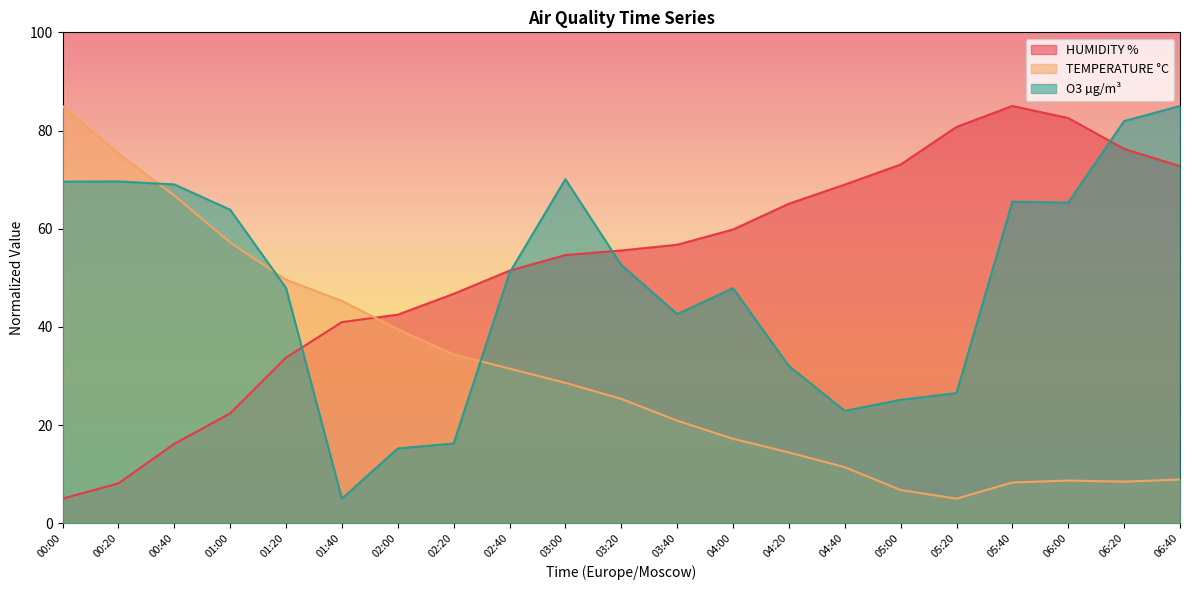

Reading left to right, what are all the values shown in this chart?

HUMIDITY %: 5.0	8.1	16.2	22.4	33.7	41.0	42.5	46.7	51.4	54.6	55.6	56.7	59.8	65.1	69.0	73.1	80.7	85.0	82.5	76.2	72.7
TEMPERATURE °C: 85.0	75.3	66.8	57.2	49.6	45.3	39.5	34.4	31.5	28.6	25.3	20.9	17.2	14.4	11.4	6.8	5.0	8.3	8.7	8.5	8.9
O3 µg/m³: 69.6	69.6	69.0	63.9	47.9	5.0	15.2	16.2	51.0	70.1	52.6	42.6	47.9	32.0	22.9	25.1	26.5	65.5	65.3	81.9	85.0